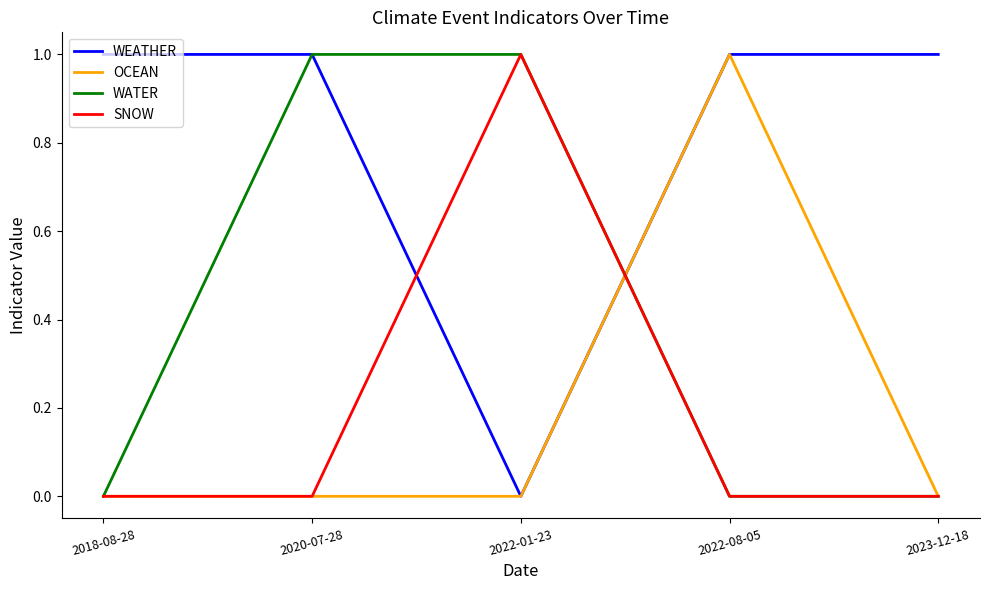

Where is WEATHER nearest to the value 0?

2022-01-23